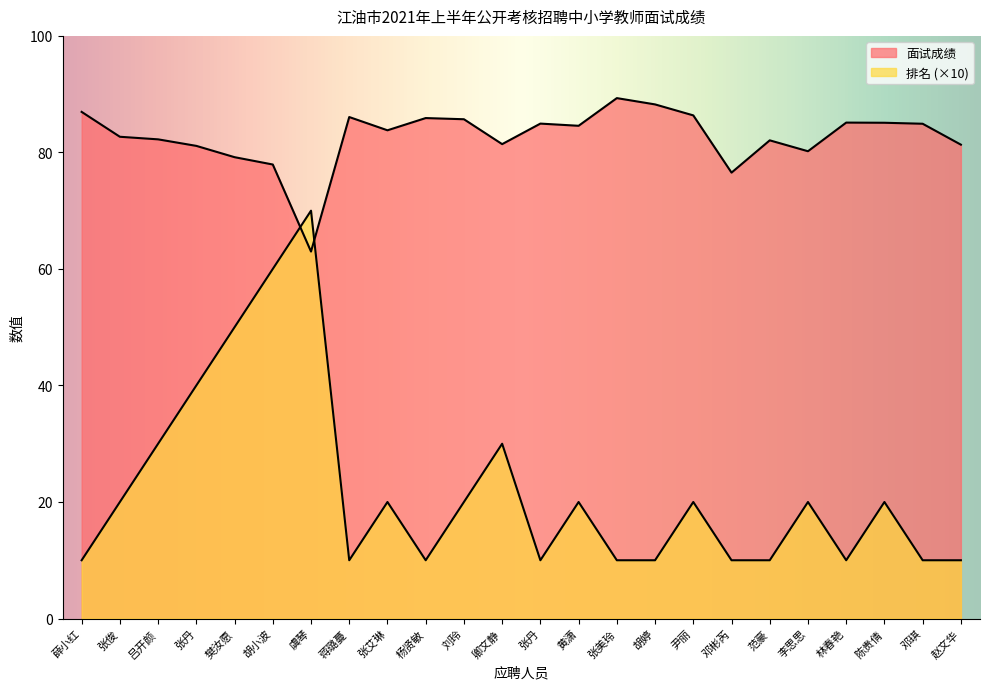

The value of 排名 at 张丹 is 17.9. True or false?

False